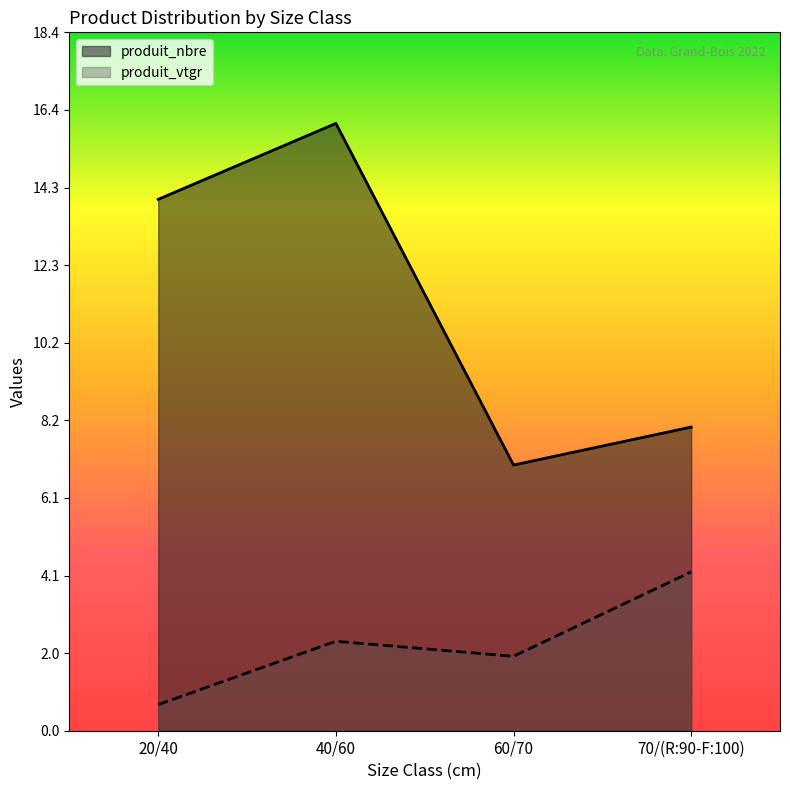

True or false: produit_vtgr and produit_nbre cross at least once.

False